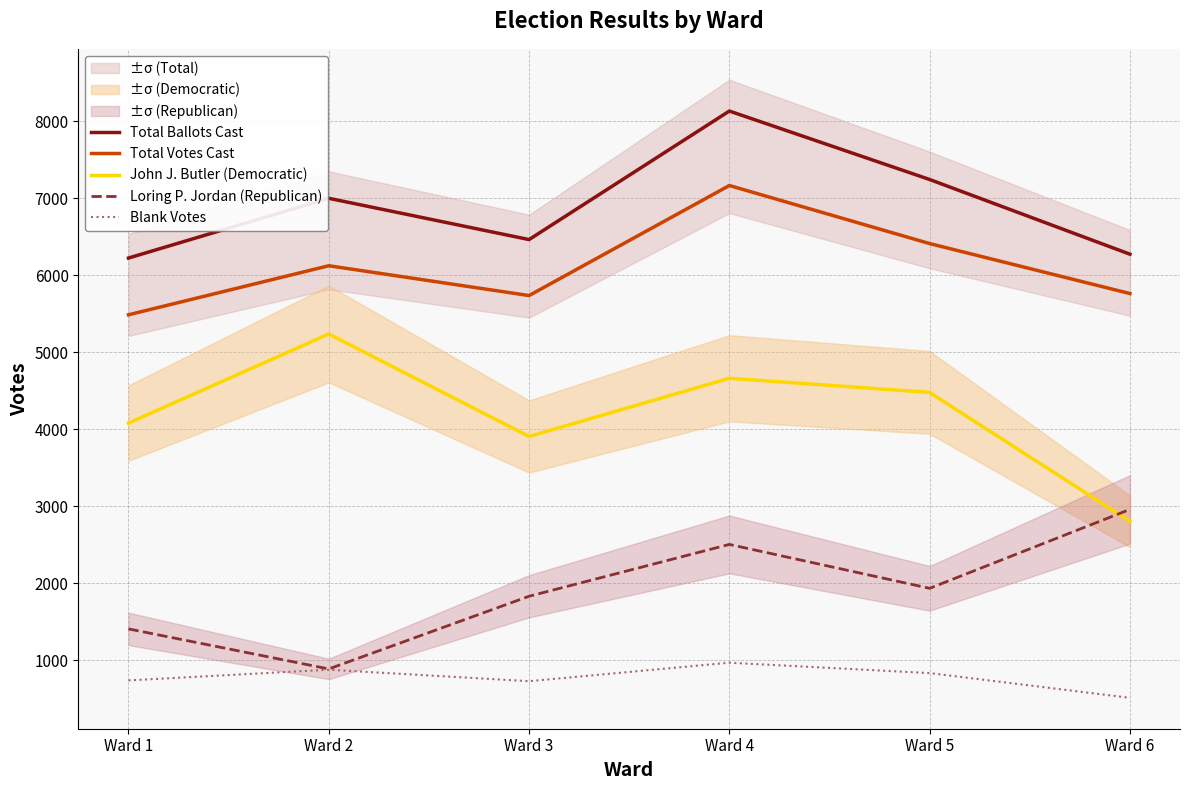

Does the chart display data point markers on the line(s)?

No